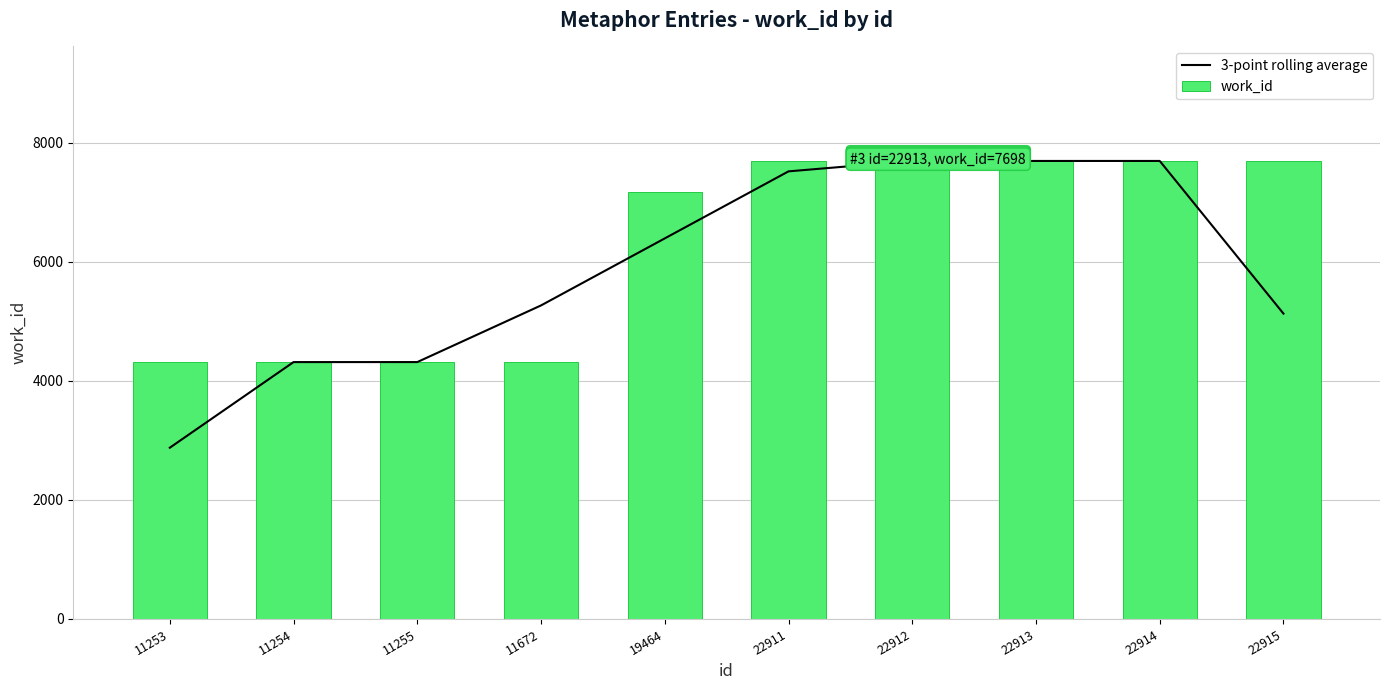

How many distinct data groups are displayed?

2